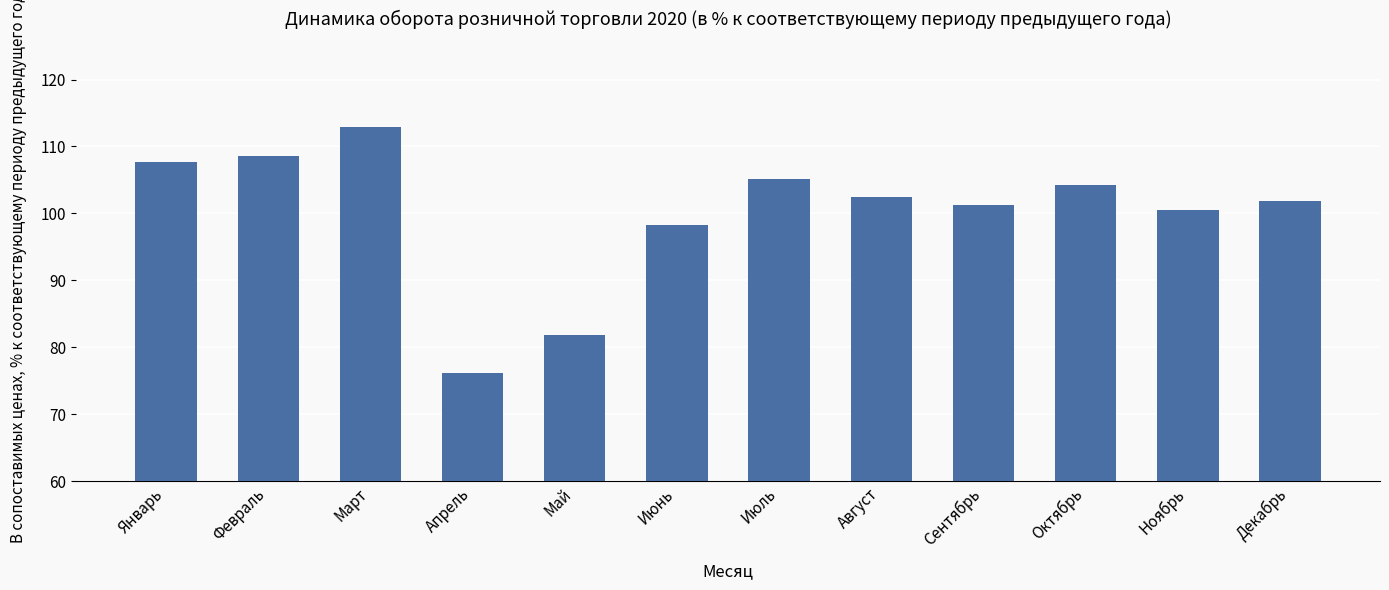

Reading left to right, what are all the values shown in this chart?

107.7	108.6	112.9	76.2	81.9	98.2	105.1	102.4	101.2	104.3	100.5	101.9